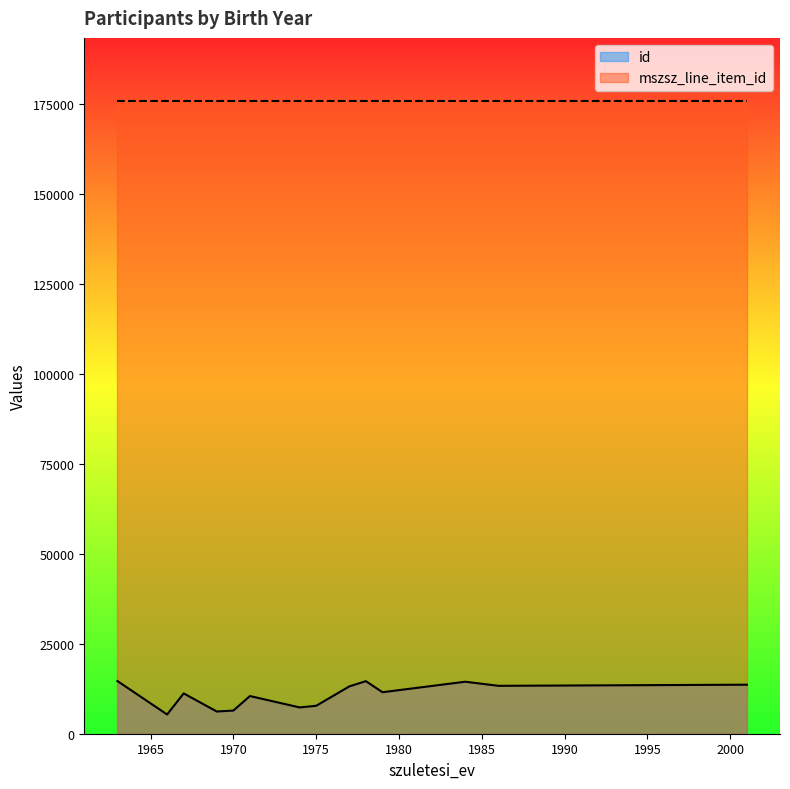

How many lines are shown in the chart?

2